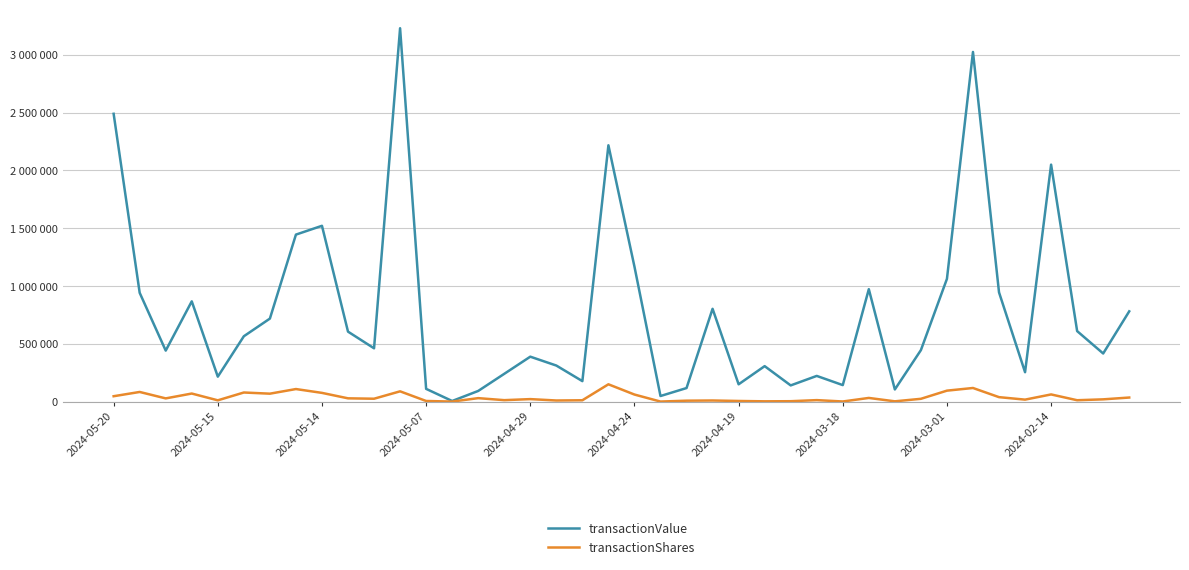

What is the maximum value shown in the chart?

3230697